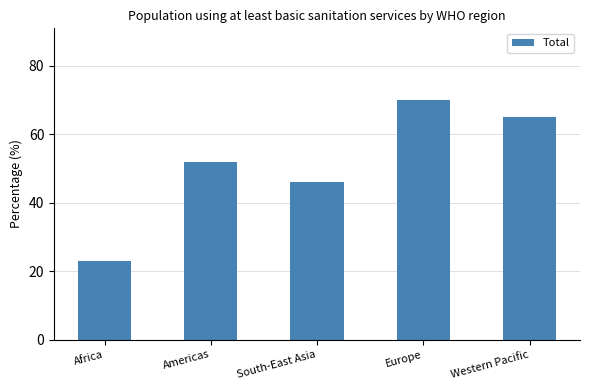

Reading left to right, transcribe all the data shown in this chart.

Africa=23	Americas=52	South-East Asia=46	Europe=70	Western Pacific=65